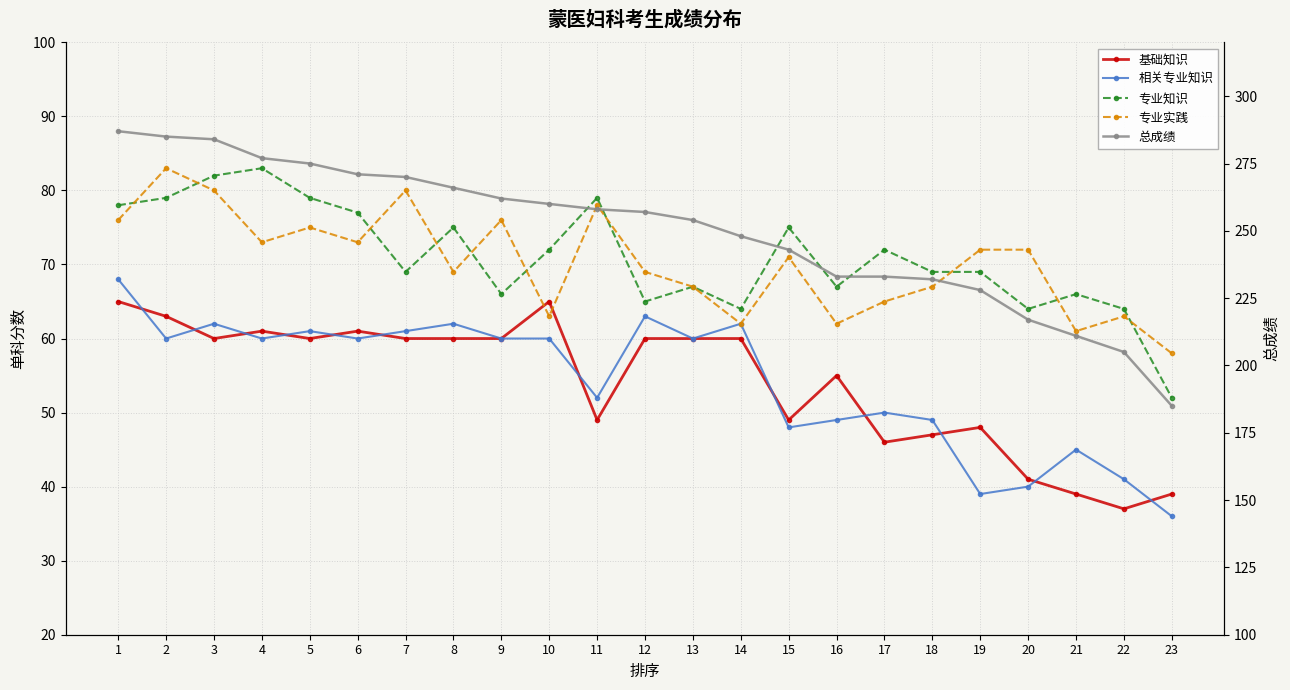

What is the value of the 总成绩 point at the 21st from the left?

211